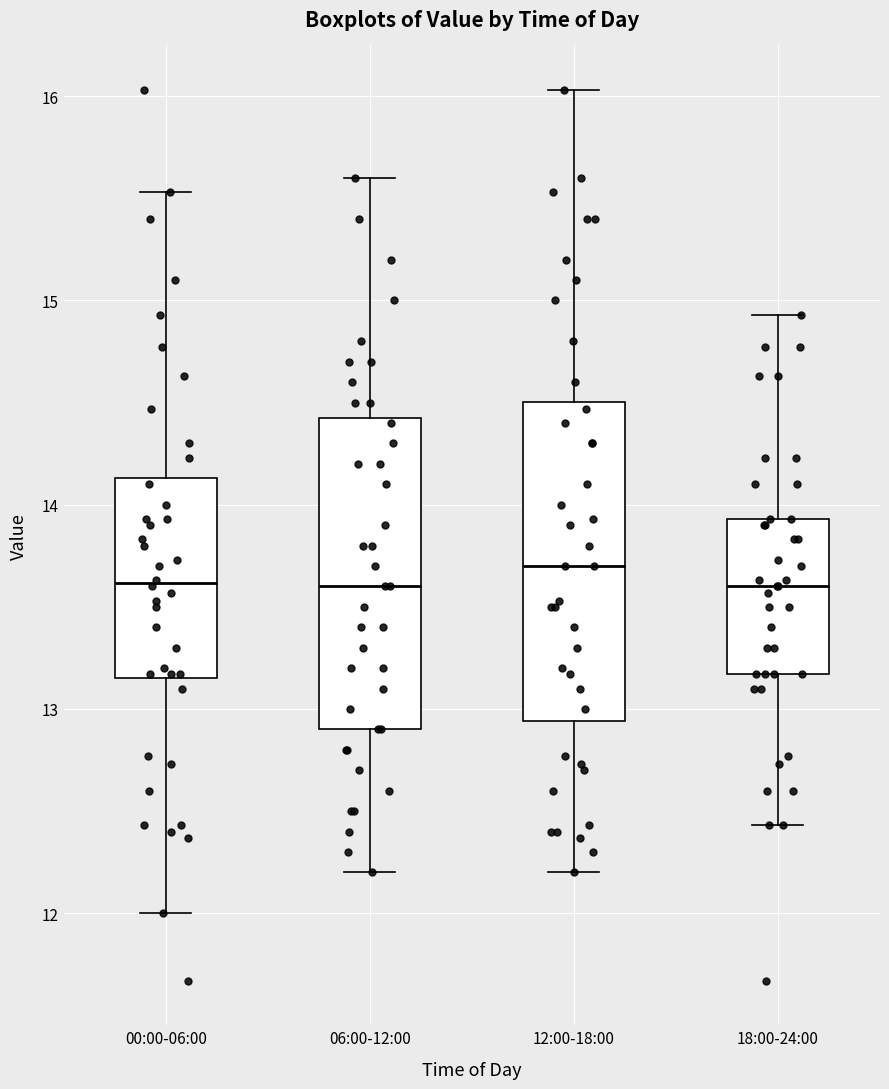

Reading left to right, read every box against the y-axis: the position of its median line, the range the box covers, and the ends of its whiskers. The values are not printed on the chart, so give them approximately, as read against the axis.

00:00-06:00: median 13.6, box 13.2 to 14.1, whiskers 12.0 to 15.5
06:00-12:00: median 13.6, box 12.9 to 14.4, whiskers 12.2 to 15.6
12:00-18:00: median 13.7, box 12.9 to 14.5, whiskers 12.2 to 16.0
18:00-24:00: median 13.6, box 13.2 to 13.9, whiskers 12.4 to 14.9